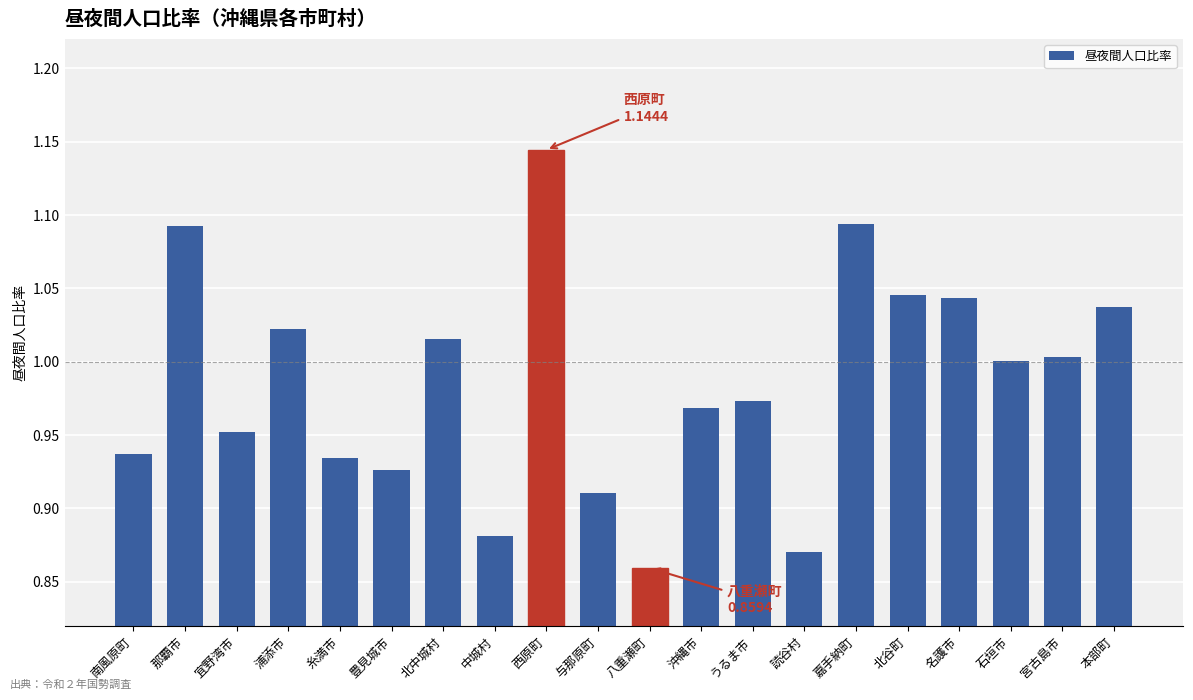

What position from the right is 与那原町?

11